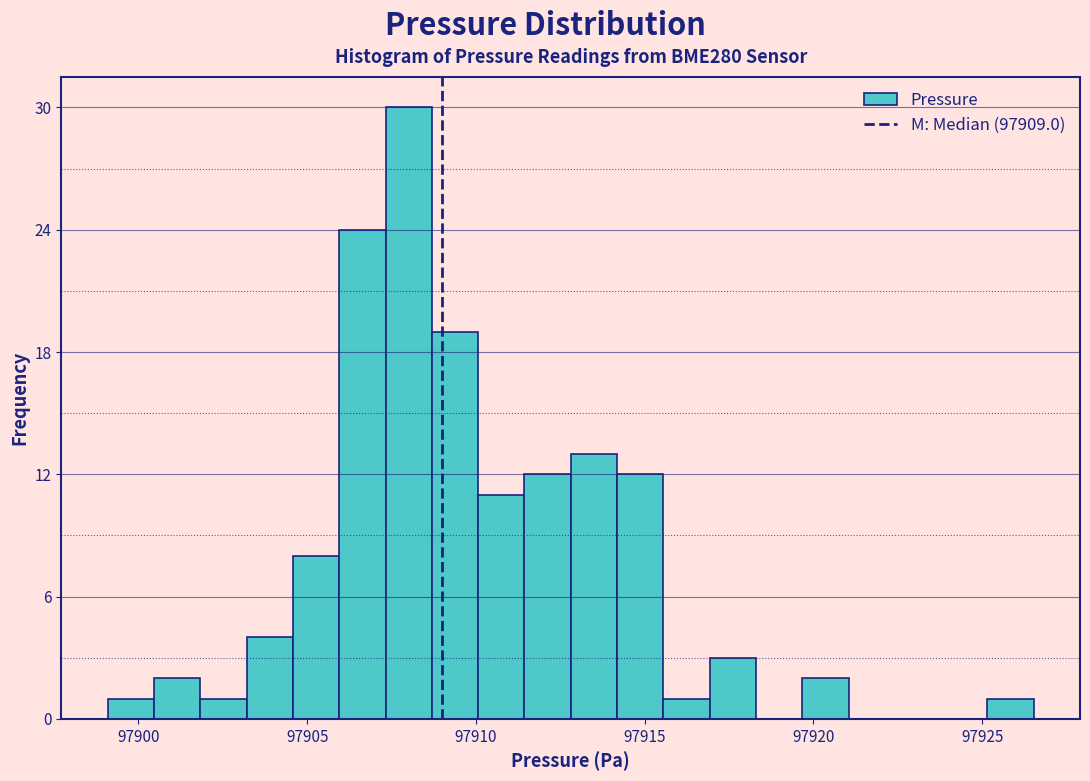

Read against the x-axis, roughly where is the centre of the tallest bar?

97908.0